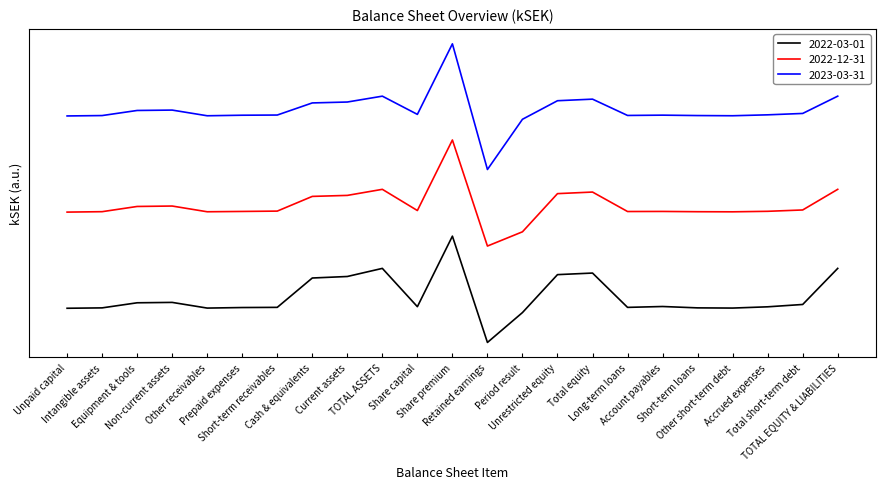

At how many categories does at least one series exceed 29335?

22